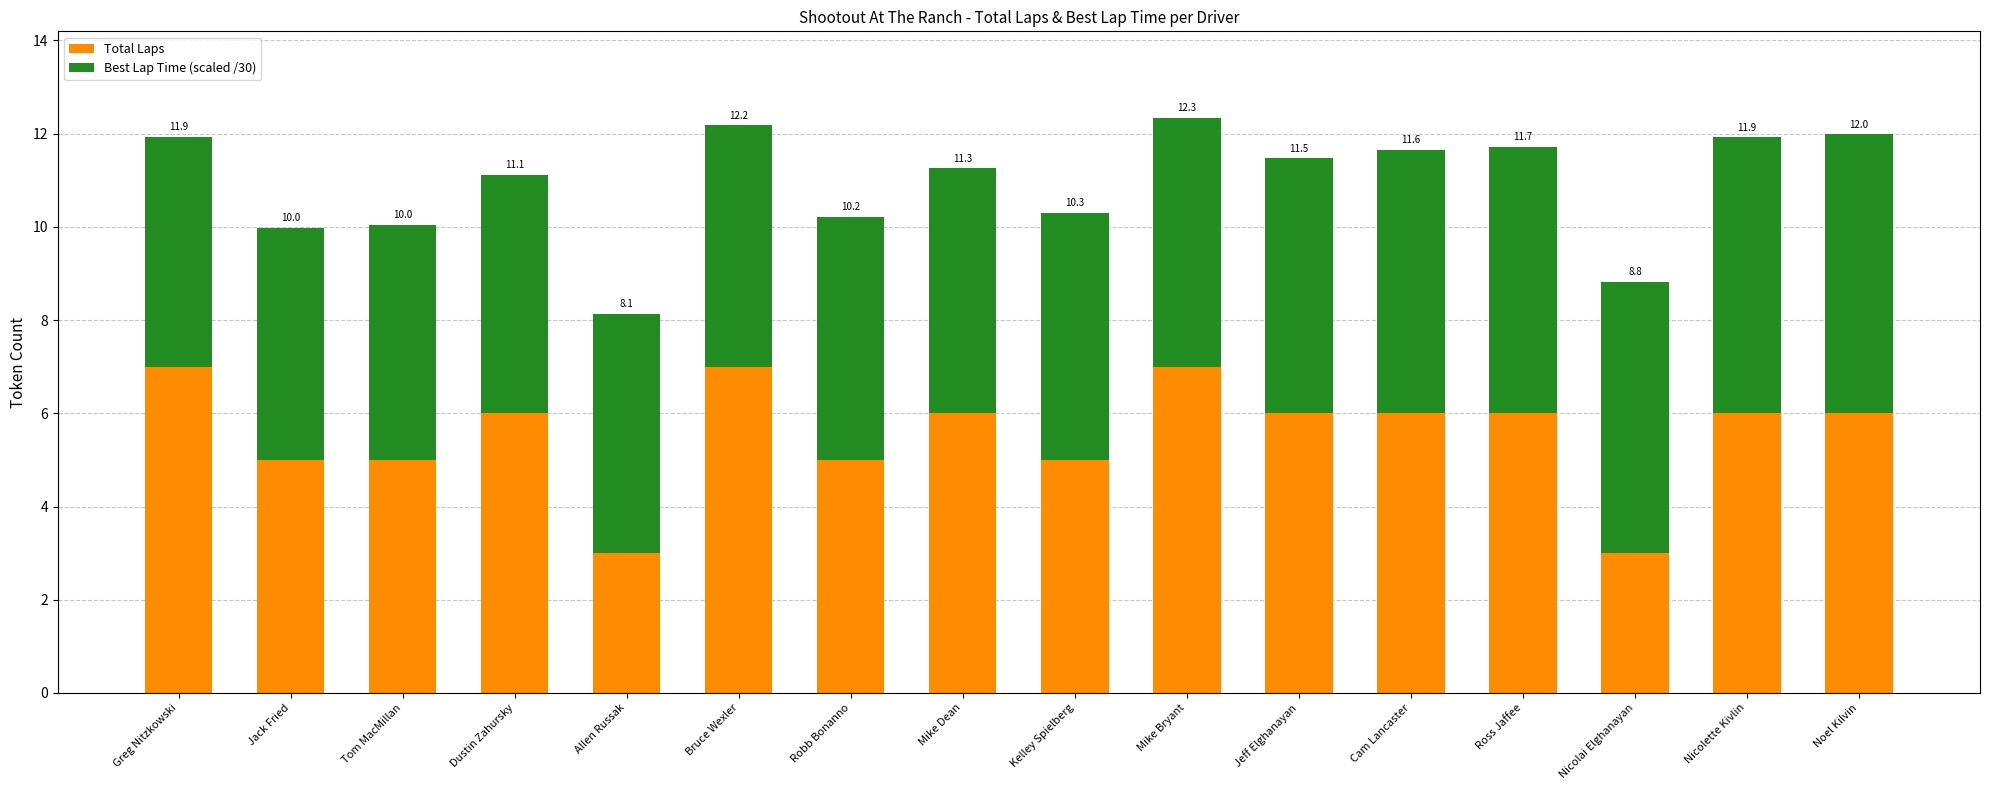

Does the chart contain stacked bars?

Yes